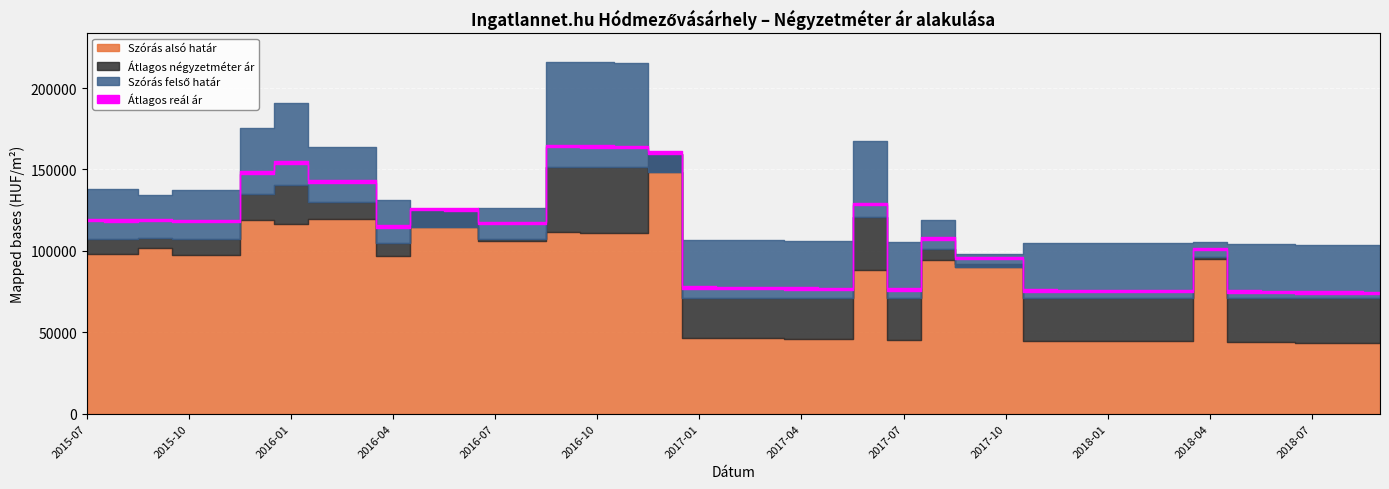

What is the sum of the Átlagos négyzetméter ár values at 2016-06 and 2016-11?

266091